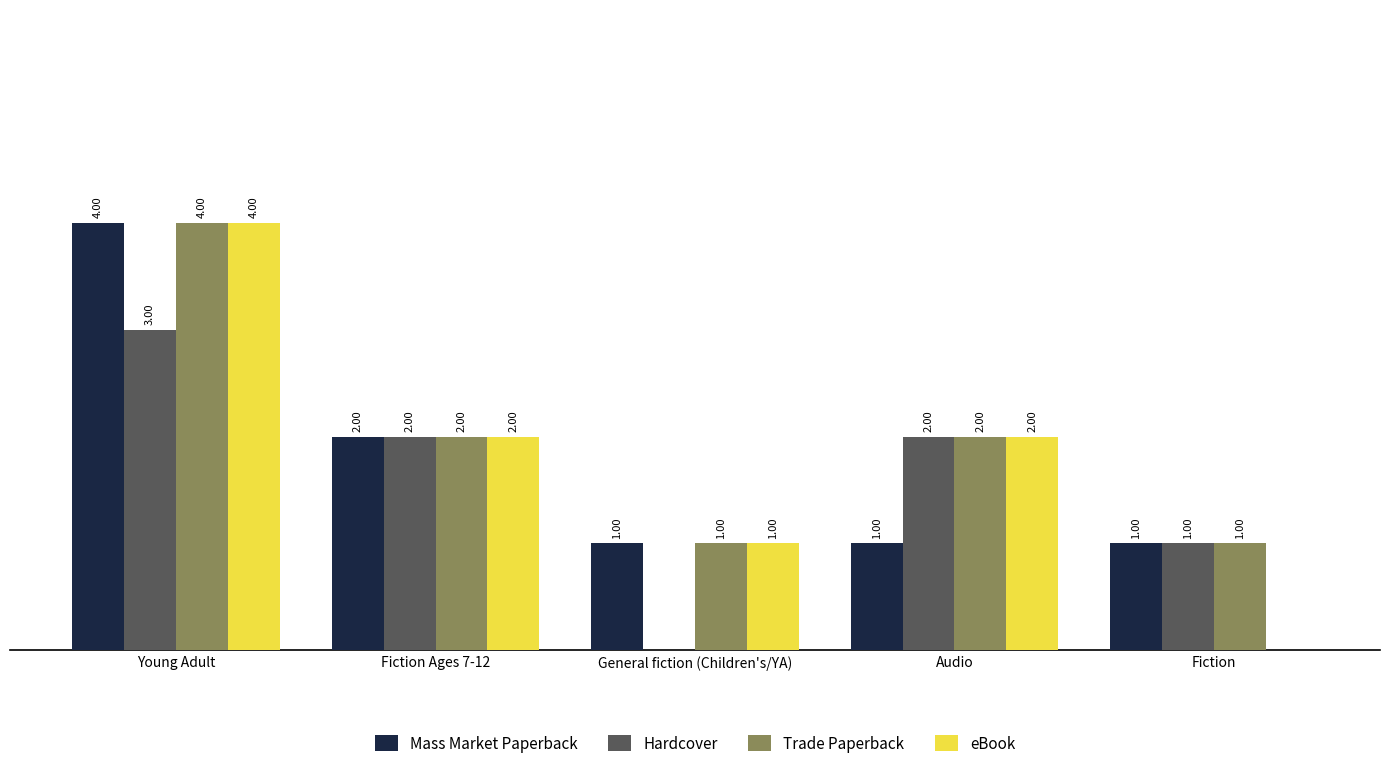

At which label does Hardcover first exceed 2?

Young Adult